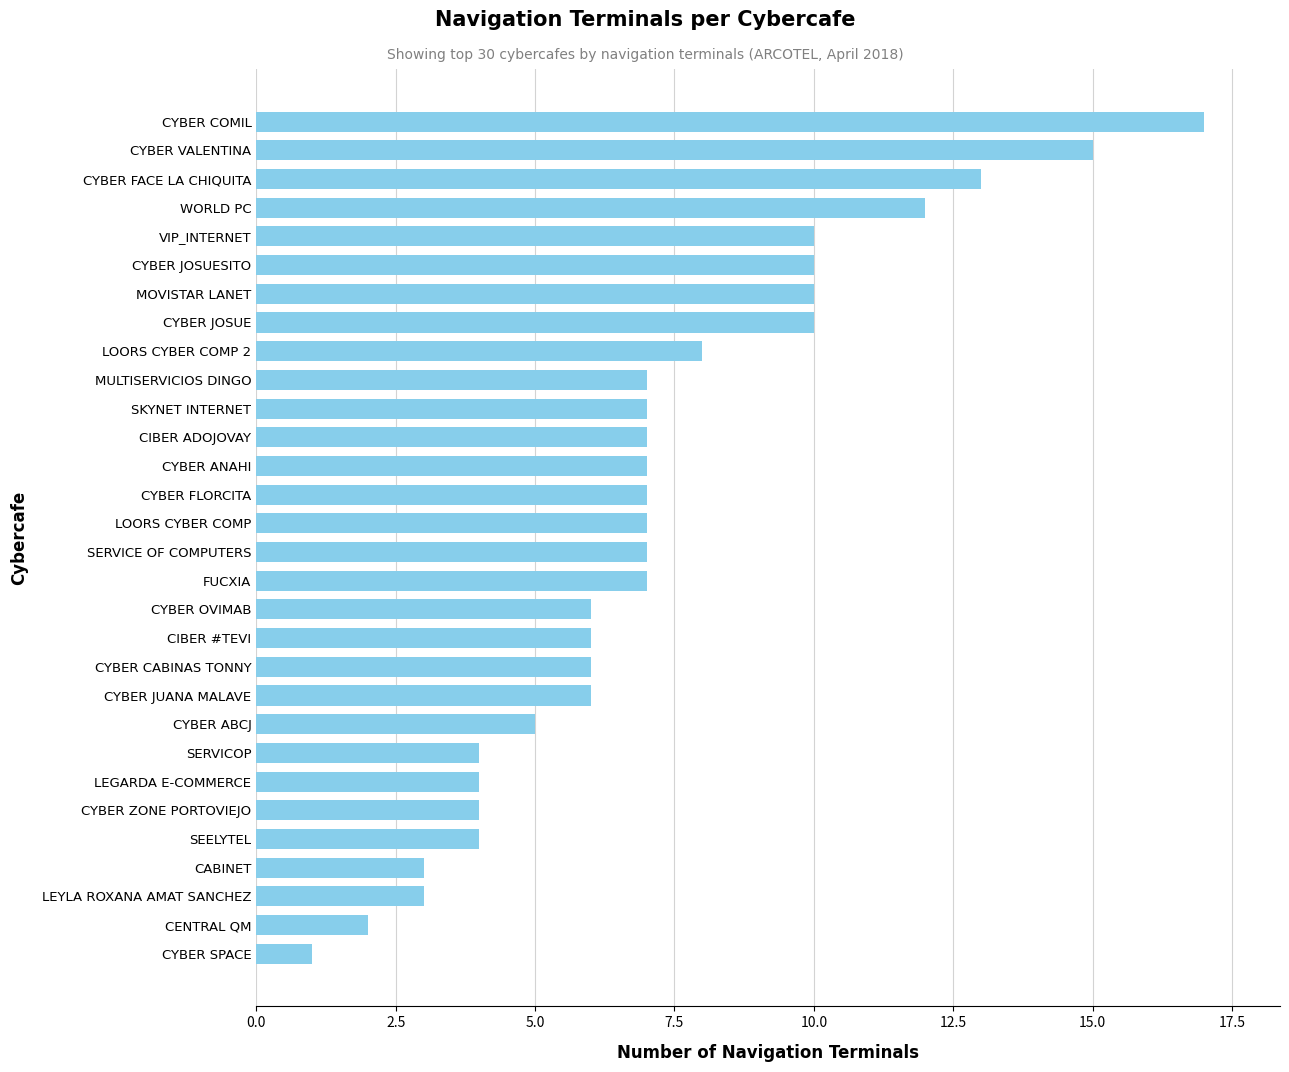

What is the difference between the second highest and minimum values?

14